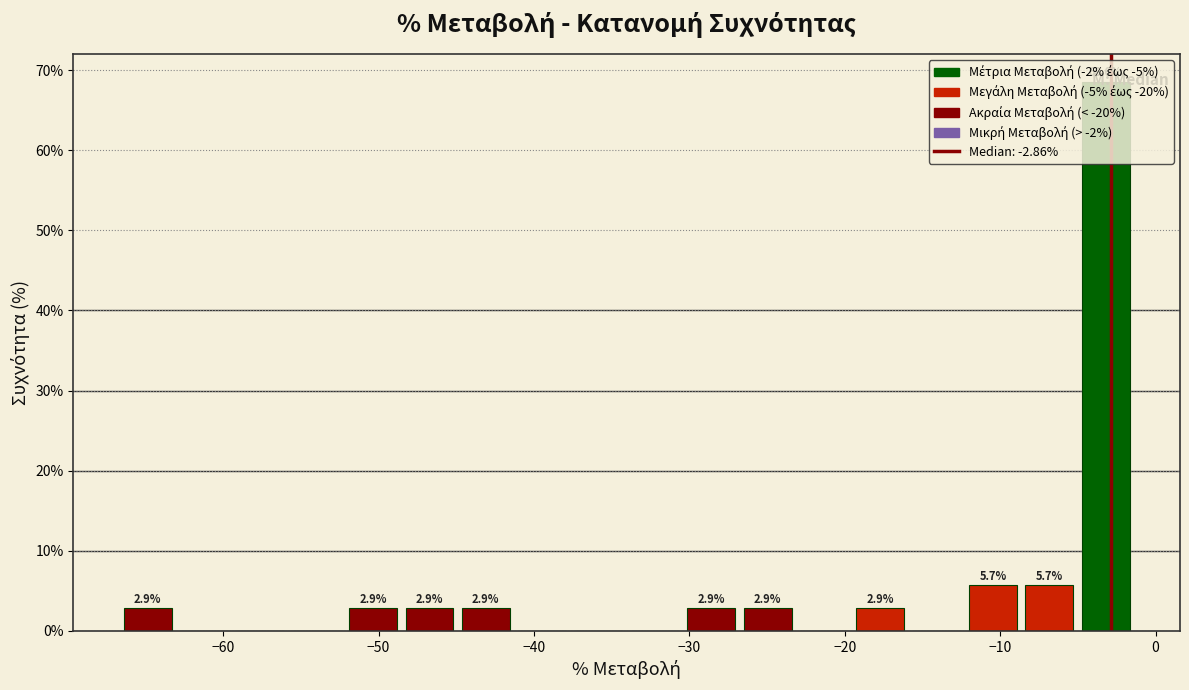

Around what value on the x-axis is the tallest bar? Give the approximate position of its centre, as read against the axis.

-3